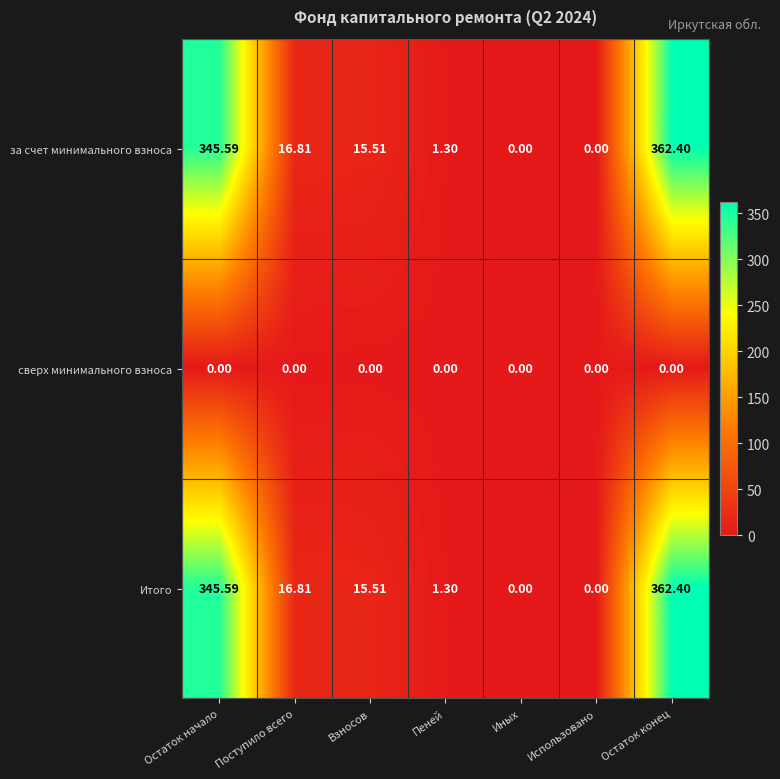

Where does the за счет минимального взноса series first go above 15?

Остаток начало